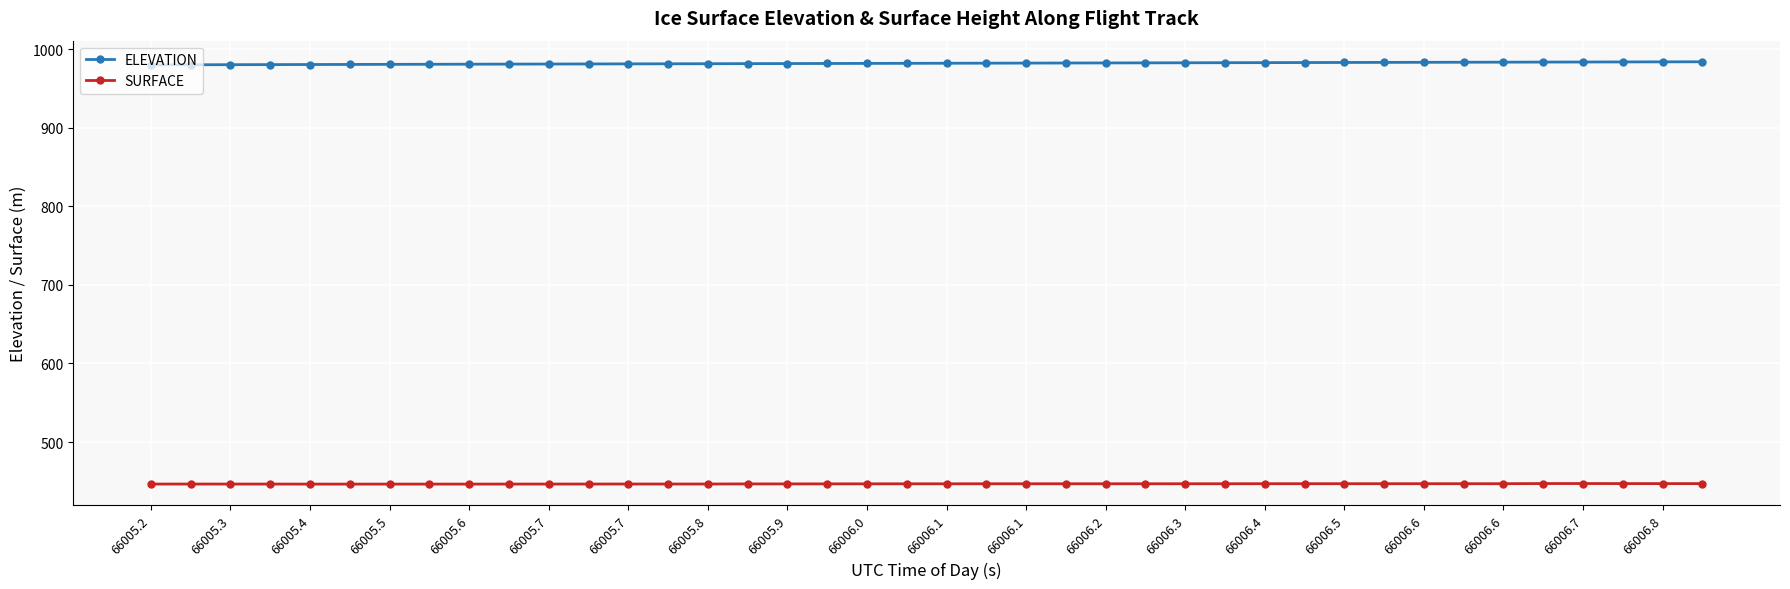

What is the value of the ELEVATION point at the 39th from the left?

984.0